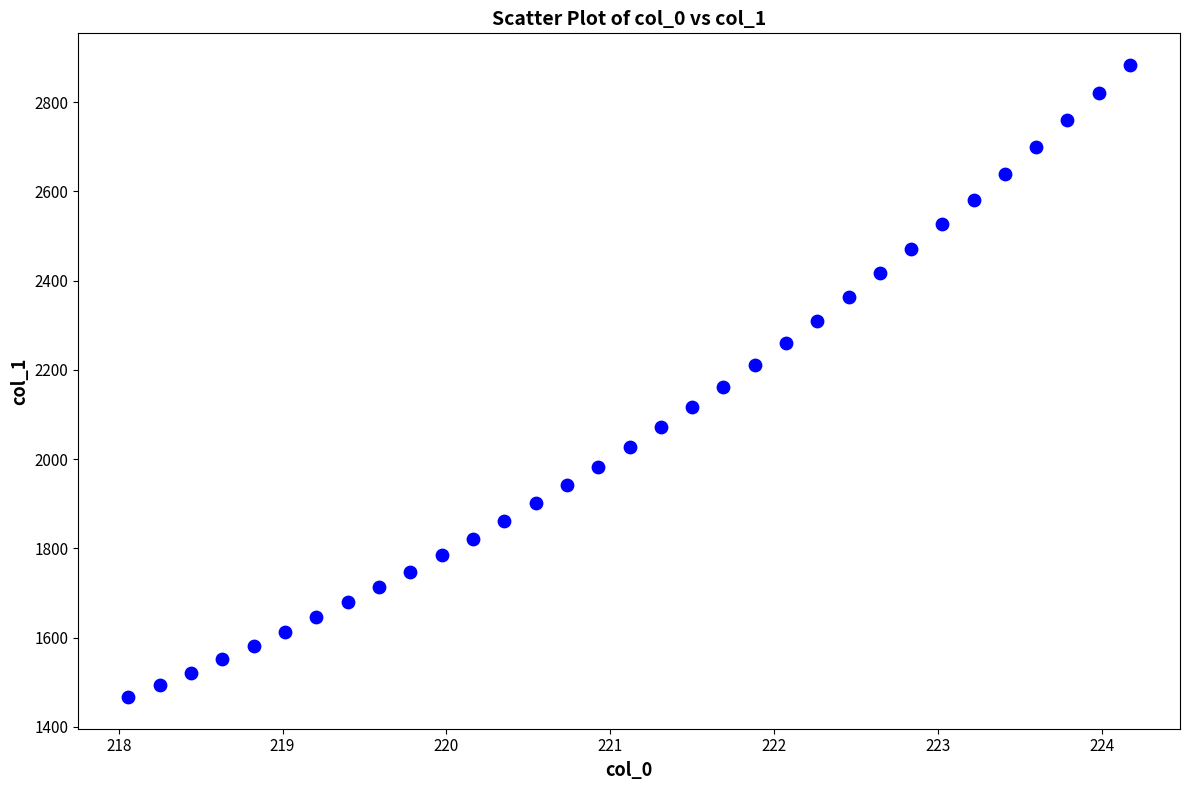

What is the range of X values (max minus min)?

6.1